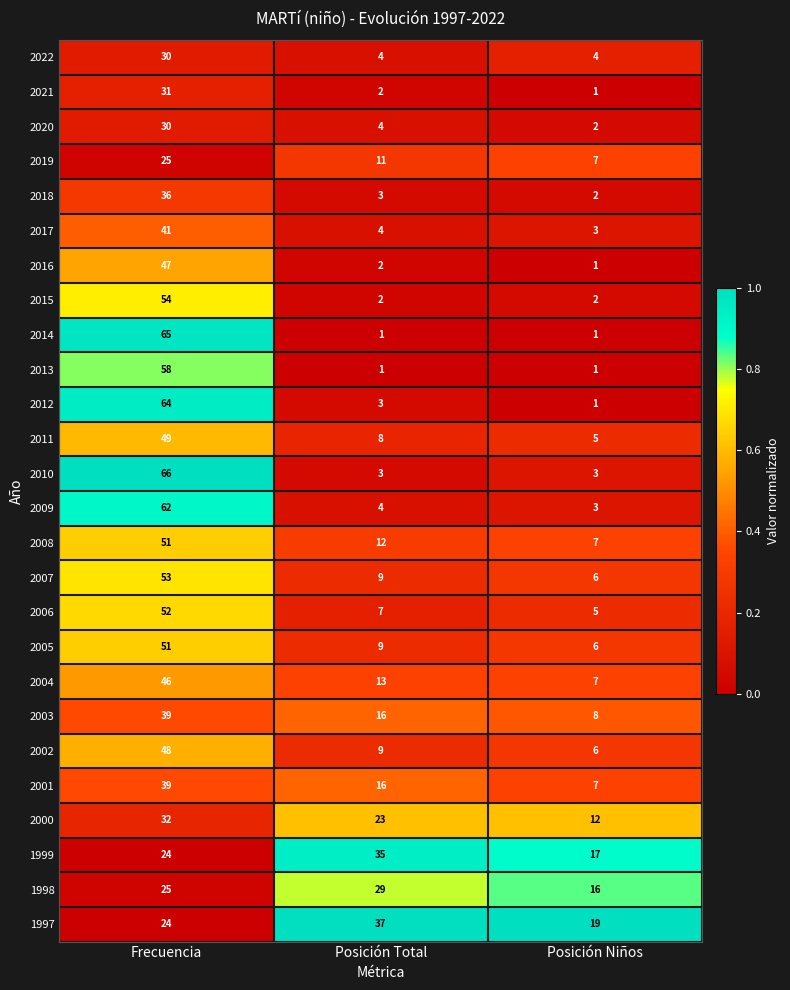

Which series changed the most between Frecuencia and Posición Niños?

2014